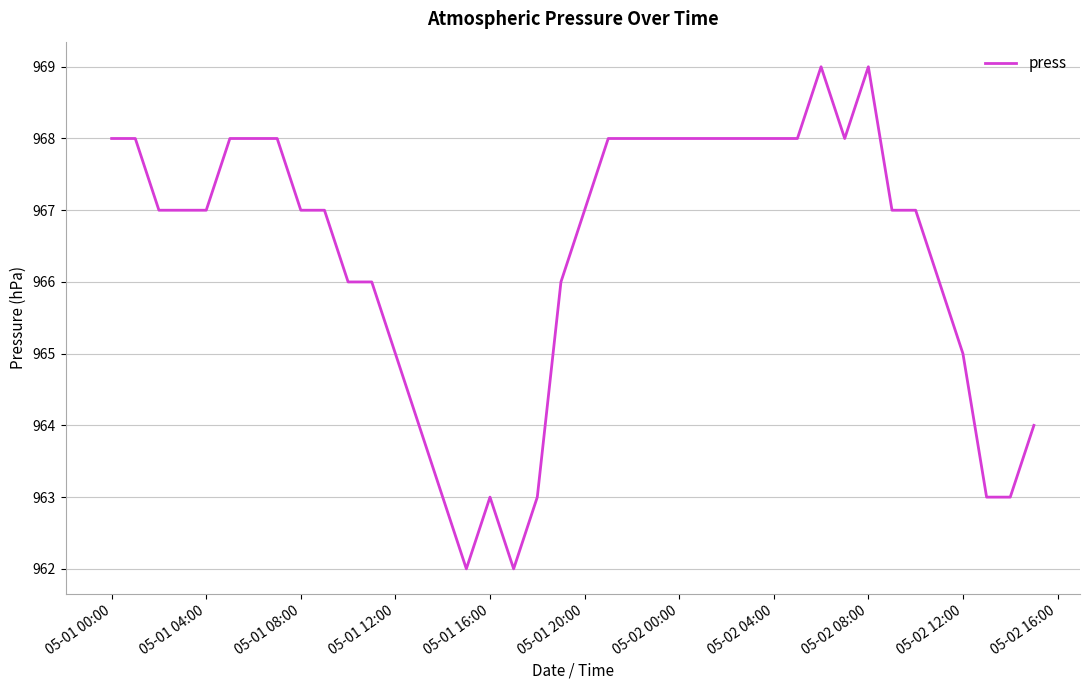

What is the difference between the maximum and minimum values?

7